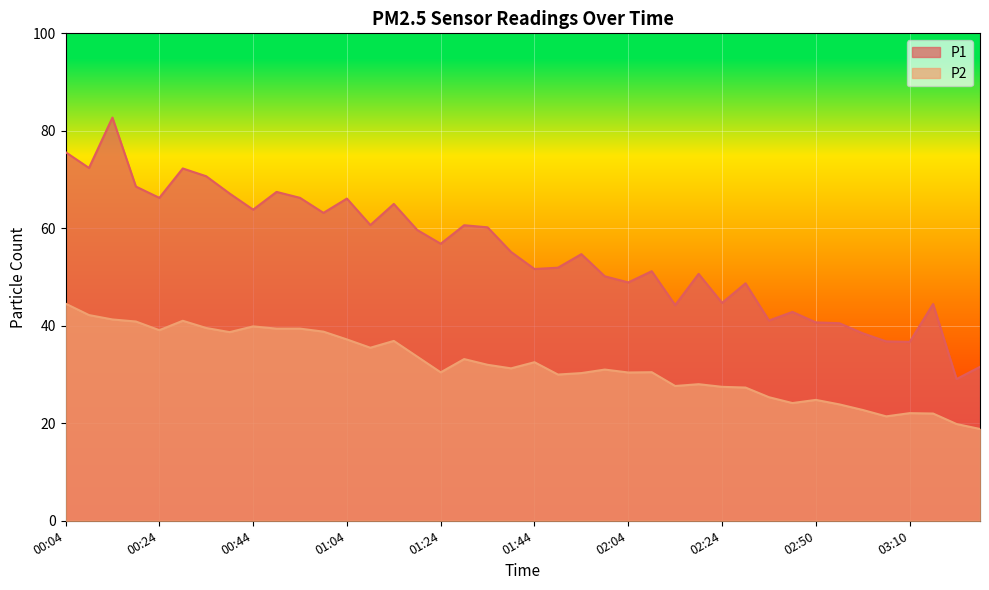

What is the smallest value displayed?

18.8